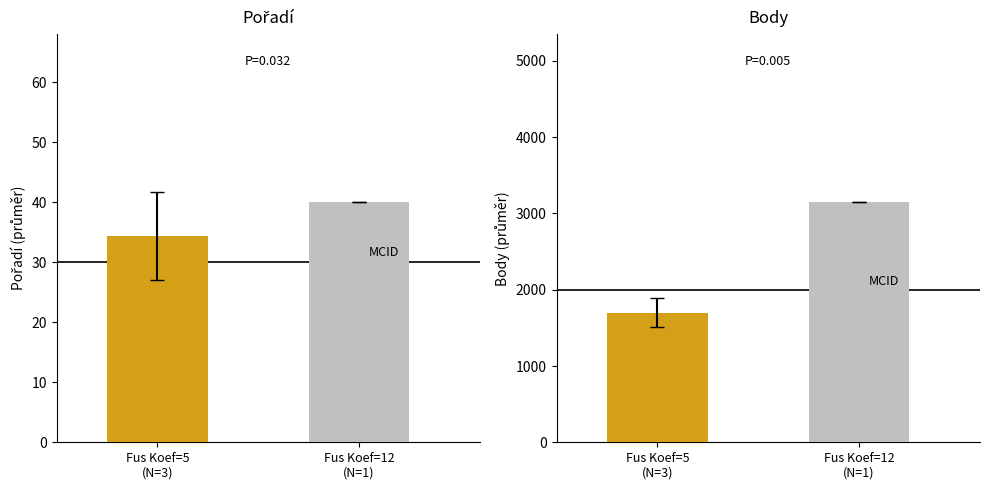

Reading left to right, list all the values displayed in this chart.

Pořadí groups: Fus Koef=5
(N=3)=34.3	Fus Koef=12
(N=1)=40.0
Body groups: Fus Koef=5
(N=3)=1697.3	Fus Koef=12
(N=1)=3148.0